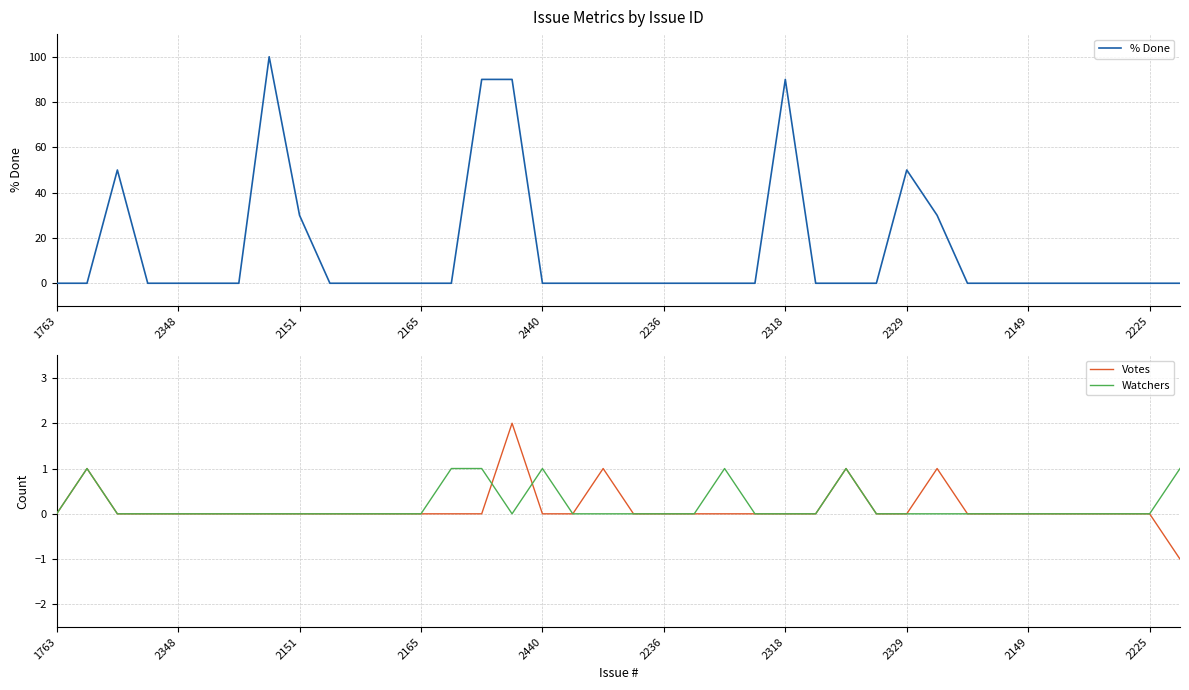

The value of Votes at 2225 is 0. True or false?

True